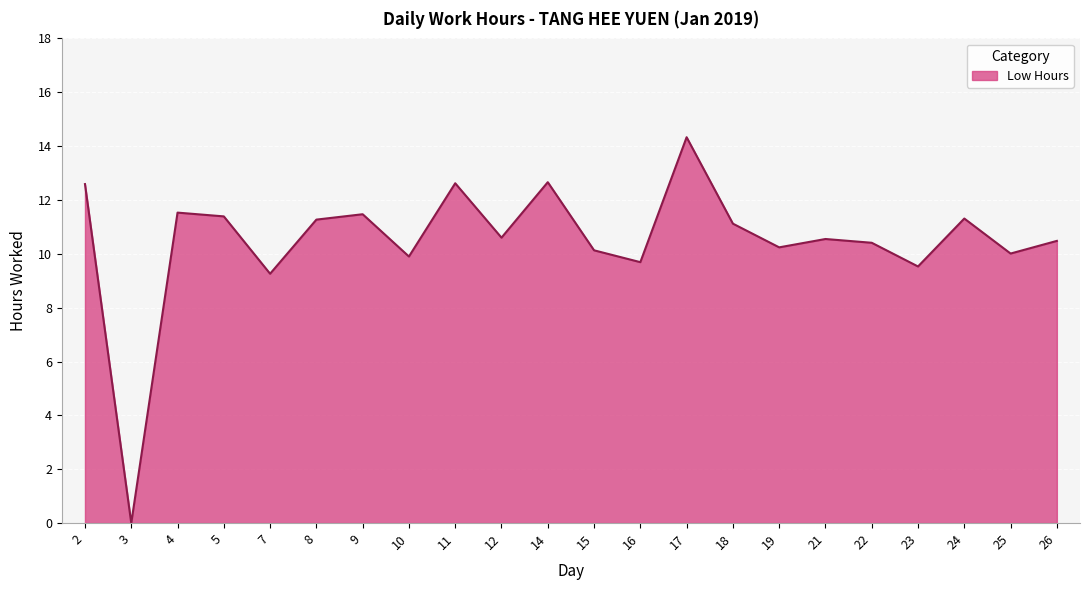

True or false: the data shows 10.5 at 26.

True